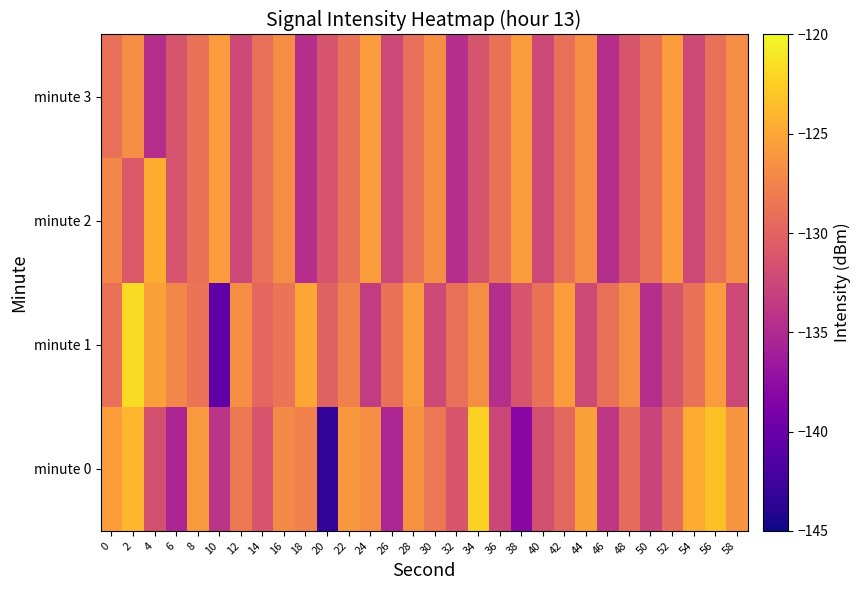

Rank the series by their maximum value, from highest to lowest.

minute 1, minute 0, minute 2, minute 3